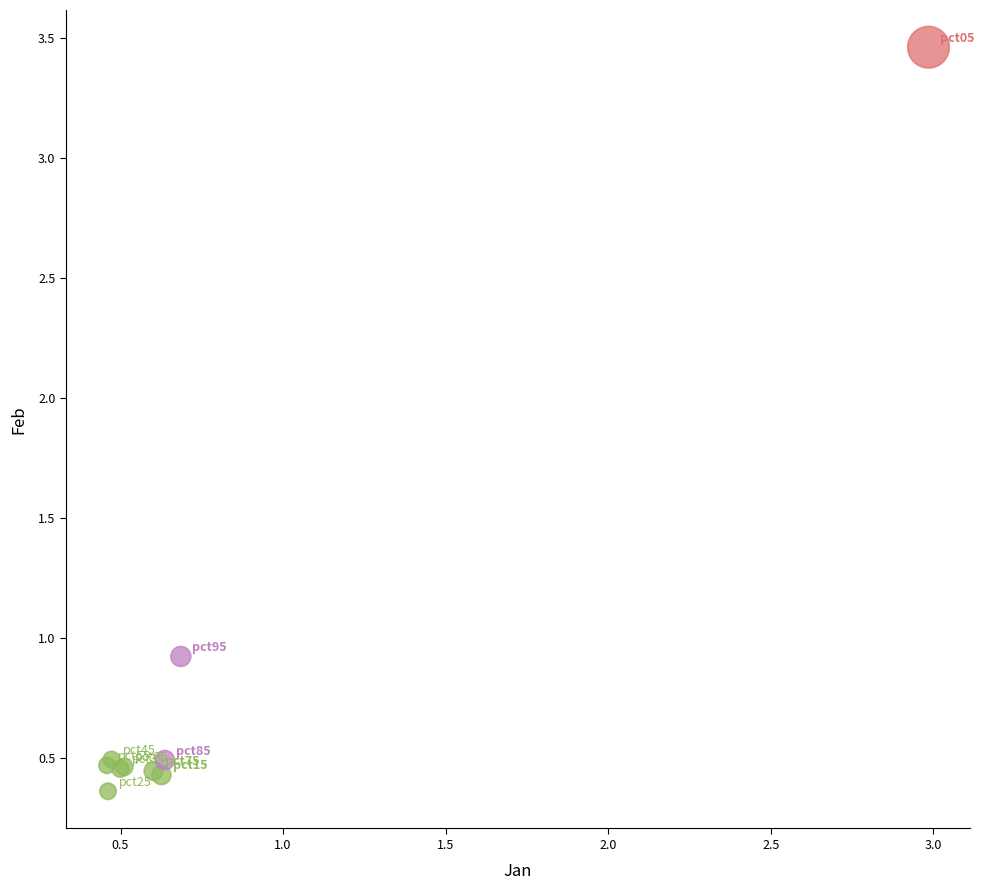

What Y value in the scatter plot is closest to 1?

0.9